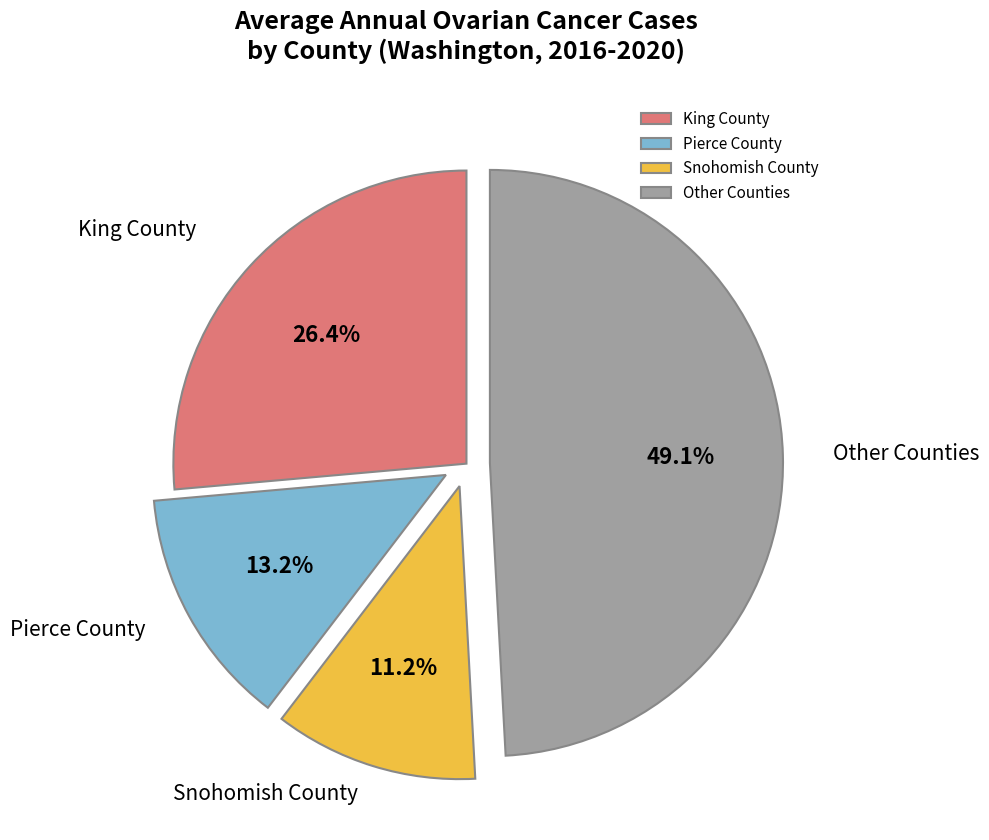

Does any single category account for the majority?

No